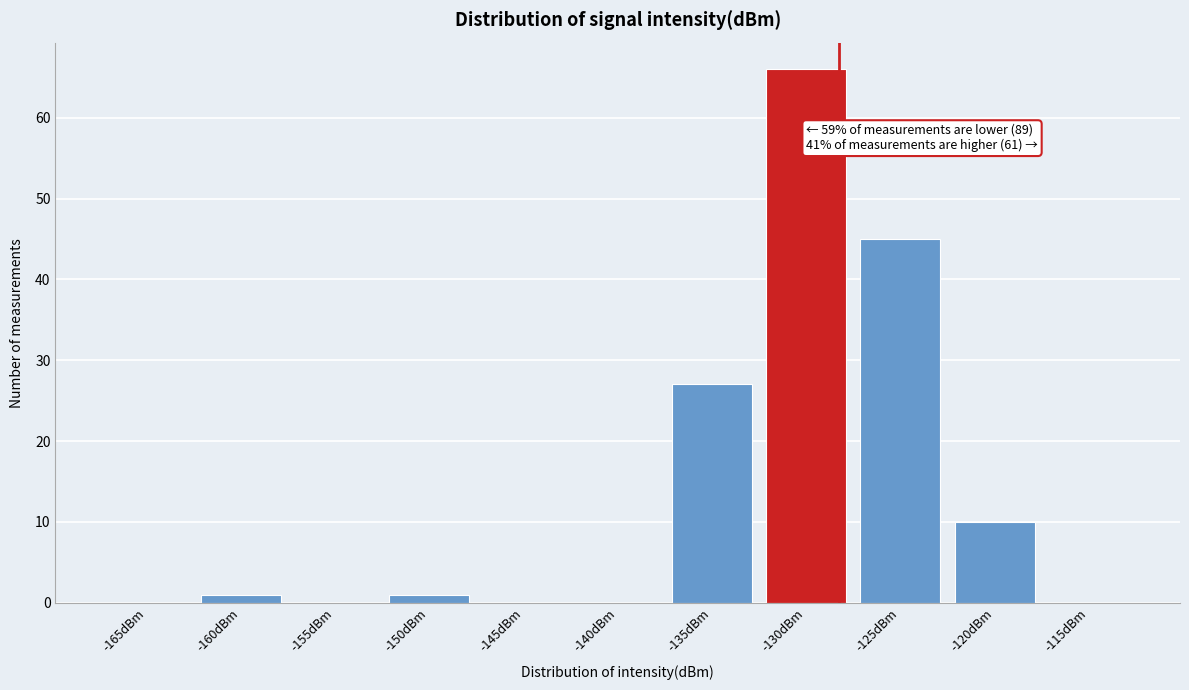

Reading left to right, extract all data points from this chart.

-165dBm=0	-160dBm=1	-155dBm=0	-150dBm=1	-145dBm=0	-140dBm=0	-135dBm=27	-130dBm=66	-125dBm=45	-120dBm=10	-115dBm=0